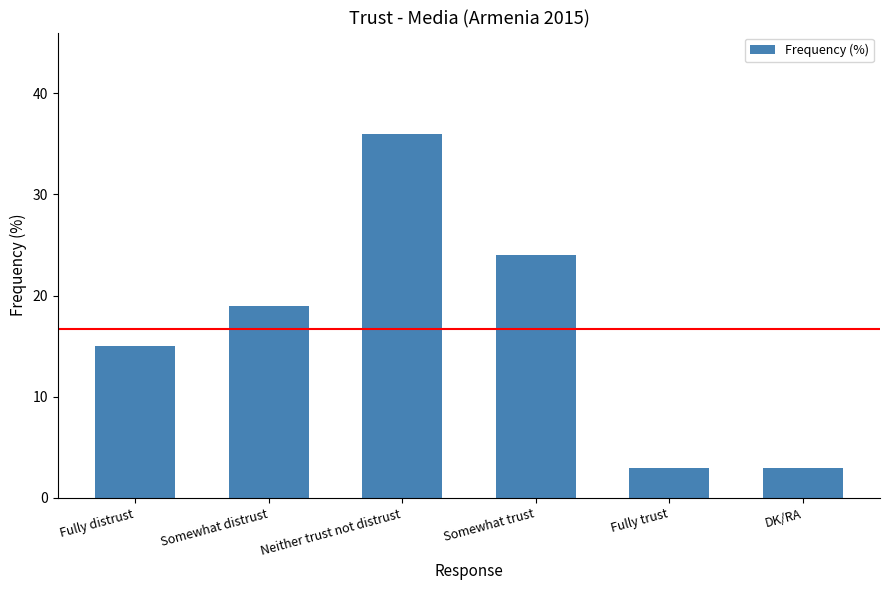

What position from the left is Somewhat distrust?

2